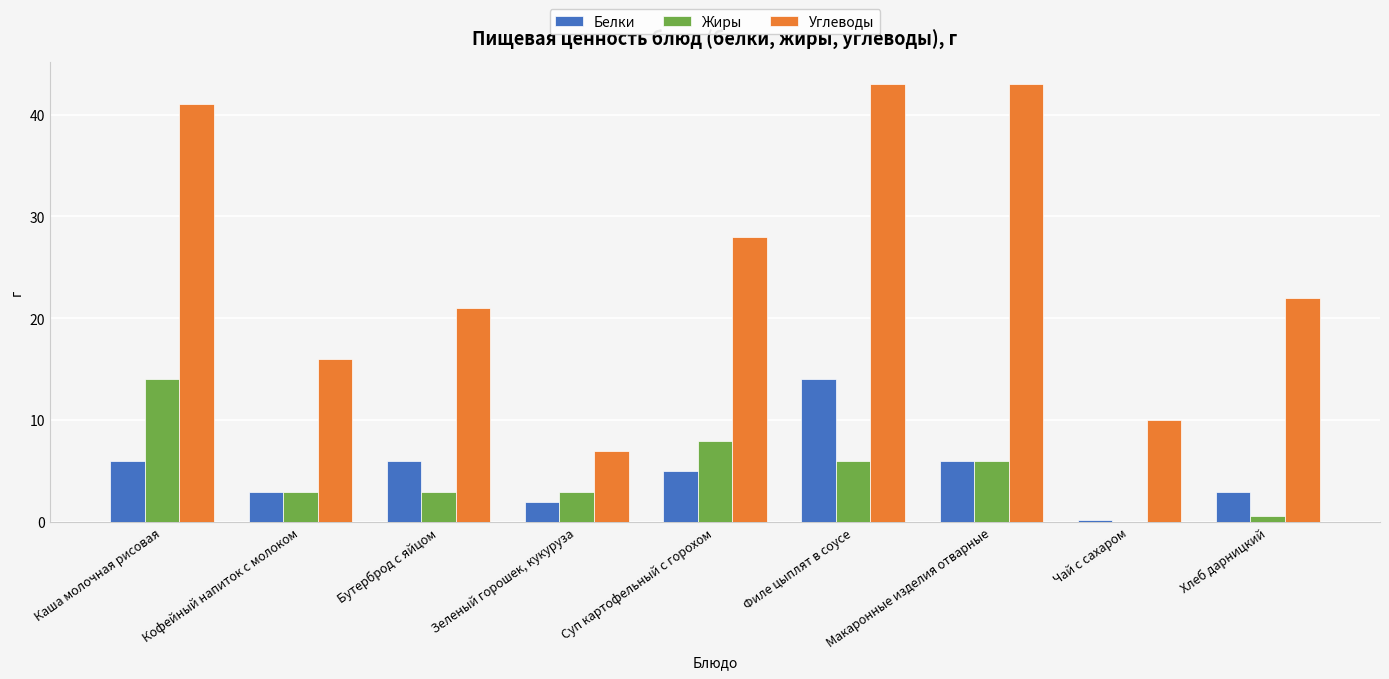

Which category has the highest value in the Белки series?

Филе цыплят в соусе